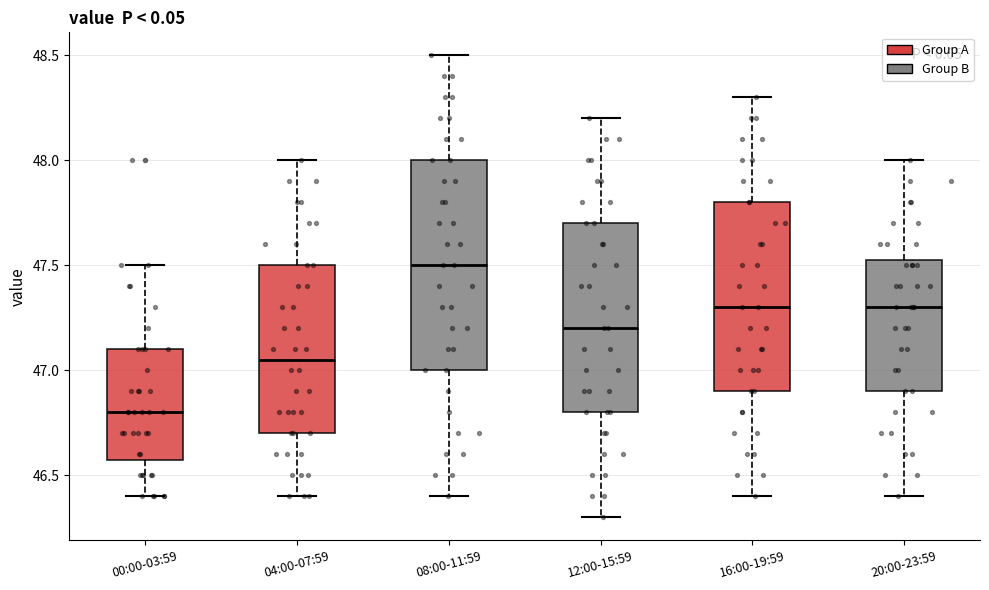

Reading left to right, read every box against the y-axis: the position of its median line, the range the box covers, and the ends of its whiskers. The values are not printed on the chart, so give them approximately, as read against the axis.

00:00-03:59: median 46.80, box 46.60 to 47.10, whiskers 46.40 to 47.50
04:00-07:59: median 47.05, box 46.70 to 47.50, whiskers 46.40 to 48.00
08:00-11:59: median 47.50, box 47.00 to 48.00, whiskers 46.40 to 48.50
12:00-15:59: median 47.20, box 46.80 to 47.70, whiskers 46.30 to 48.20
16:00-19:59: median 47.30, box 46.90 to 47.80, whiskers 46.40 to 48.30
20:00-23:59: median 47.30, box 46.90 to 47.55, whiskers 46.40 to 48.00